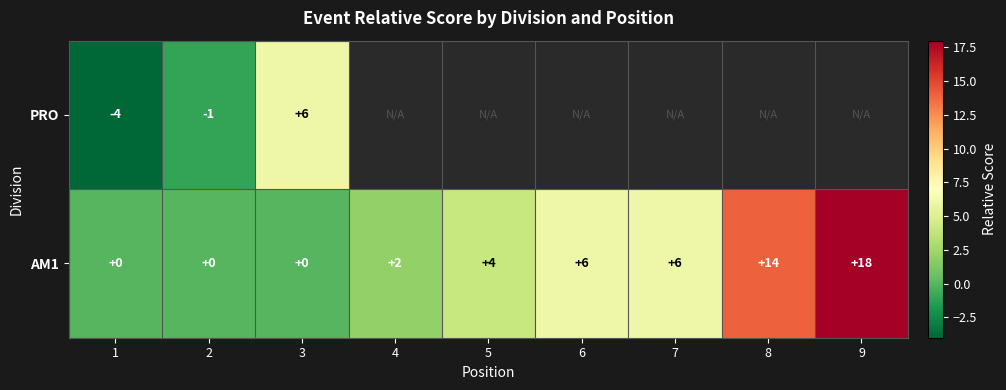

Is it true that AM1 equals 2 at 6?

False